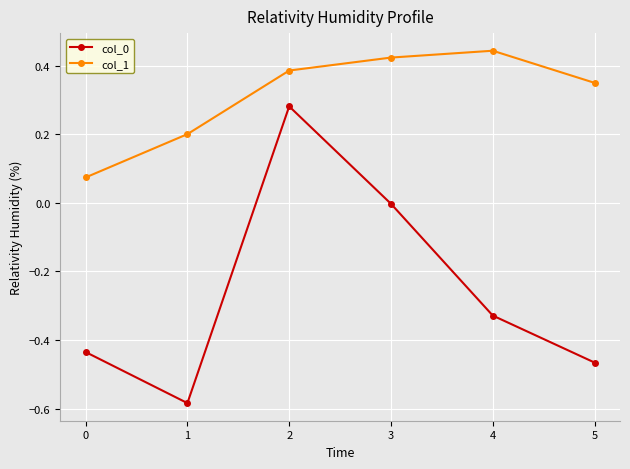

How many interior local peaks does the col_1 series have?

1